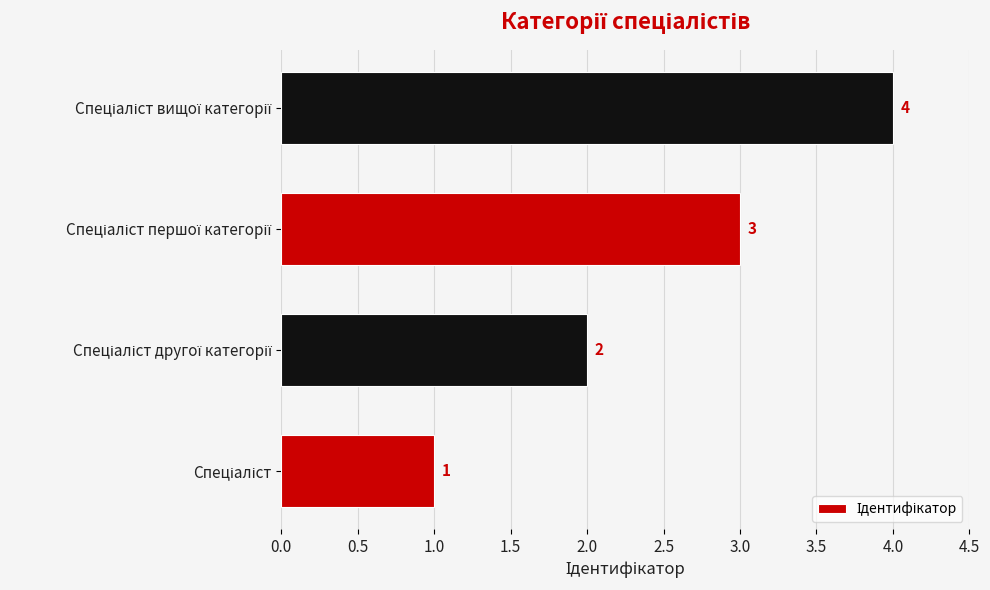

Count the values in the range 2 to 4.

3